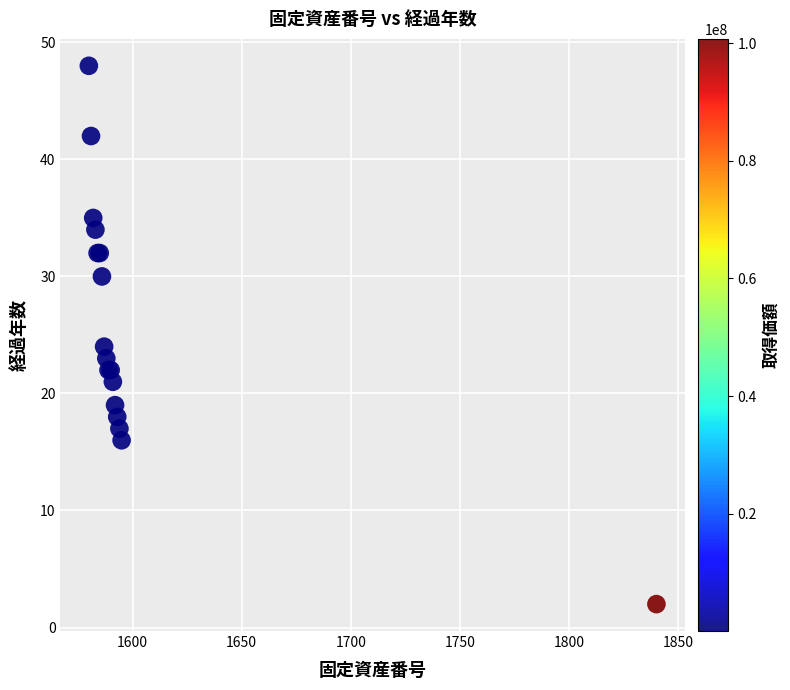

What Y value in the scatter plot is closest to 25?

24